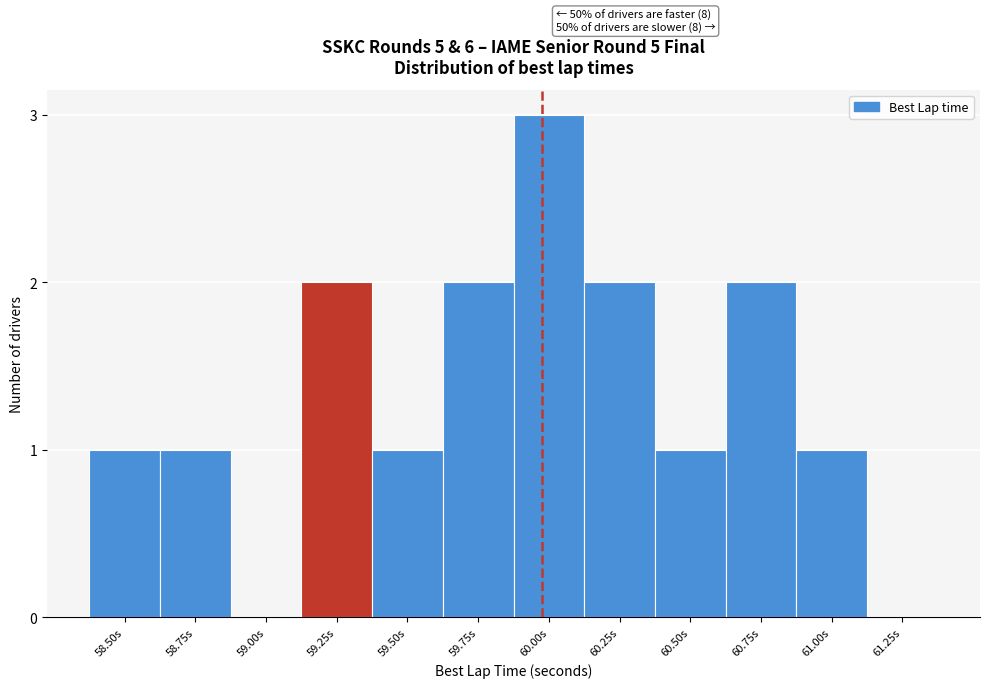

Reading right to left, transcribe all the data shown in this chart.

61.25s=0	61.00s=1	60.75s=2	60.50s=1	60.25s=2	60.00s=3	59.75s=2	59.50s=1	59.25s=2	59.00s=0	58.75s=1	58.50s=1